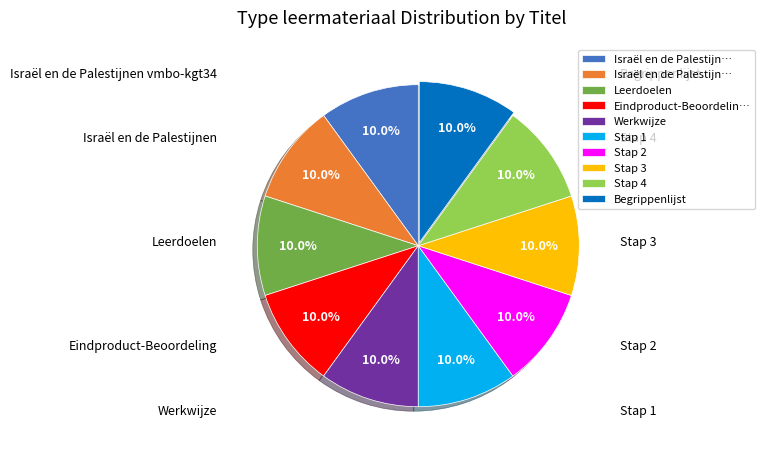

Is there any slice that represents more than half of the pie?

No